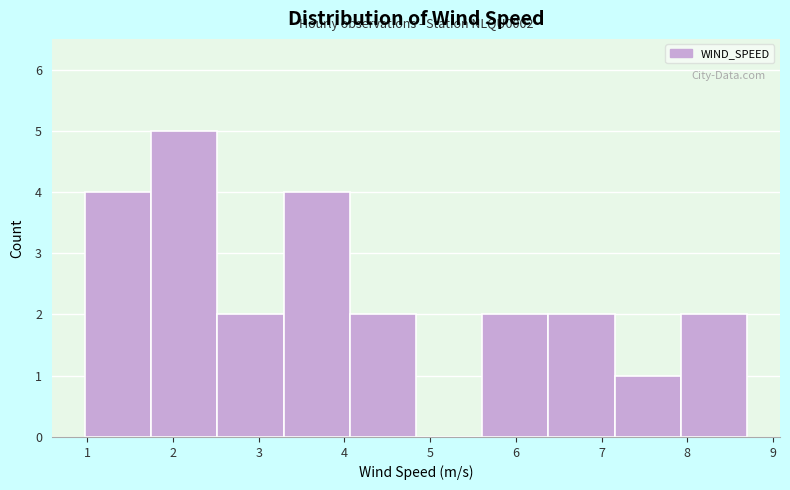

Which range on the x-axis has the tallest bar?

1.7 to 2.5